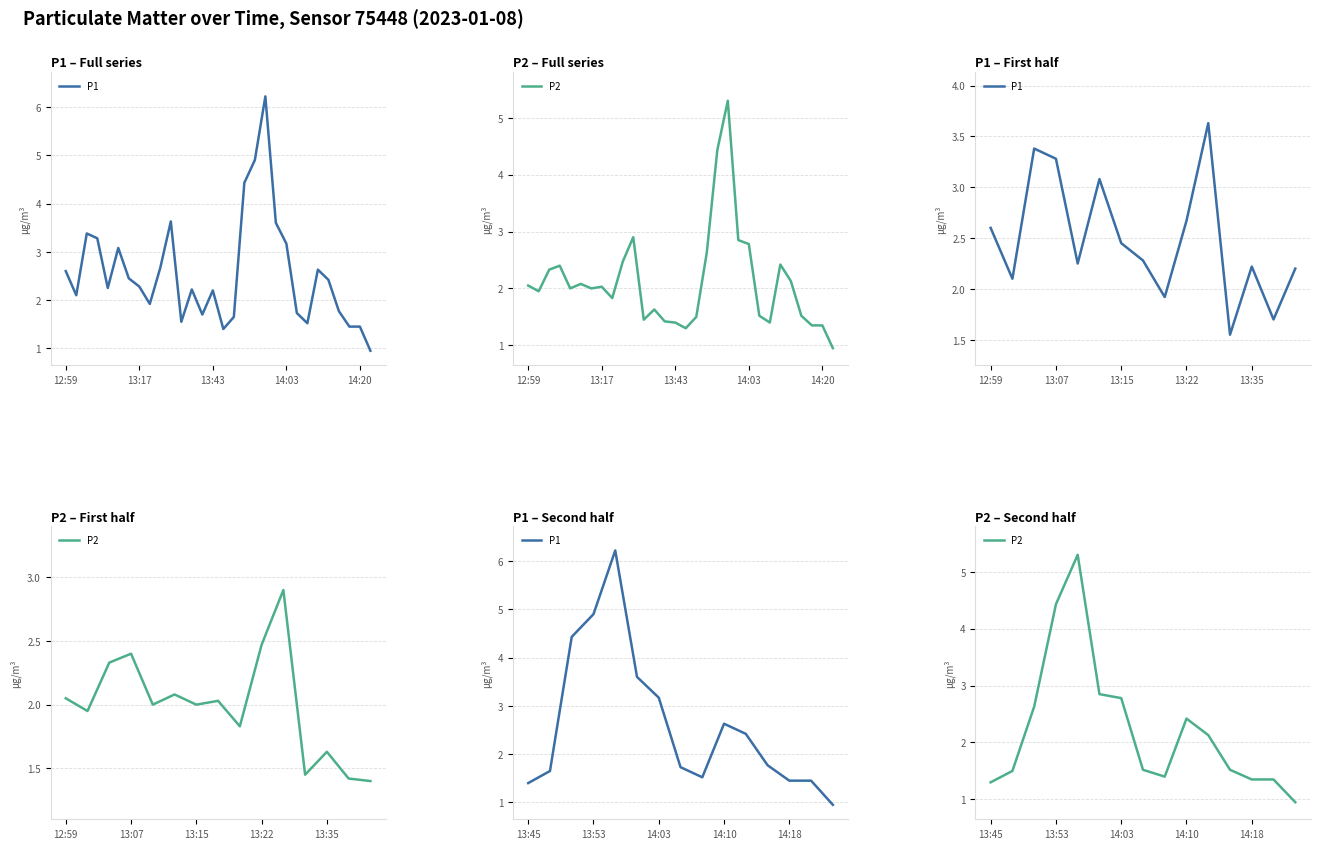

The P1 series shows 3.1 at 11. True or false?

False